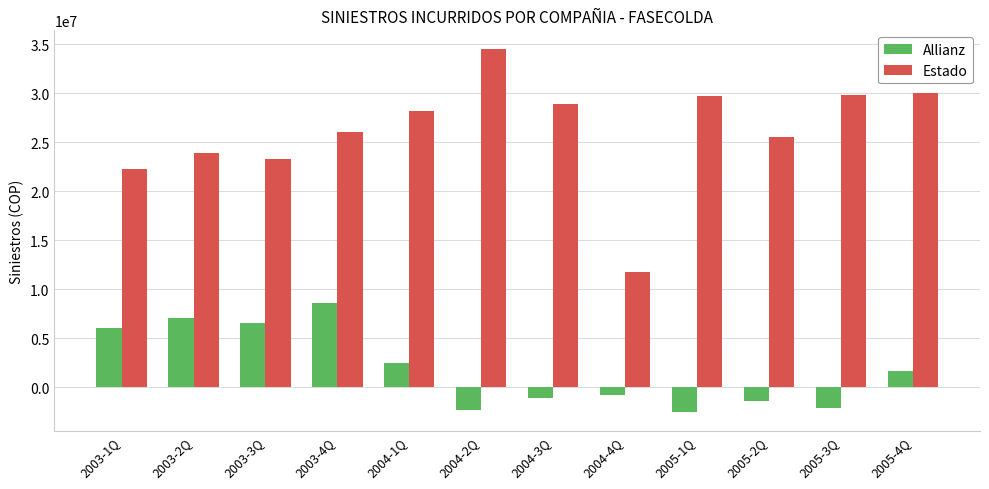

Count the number of categories in the chart.

12